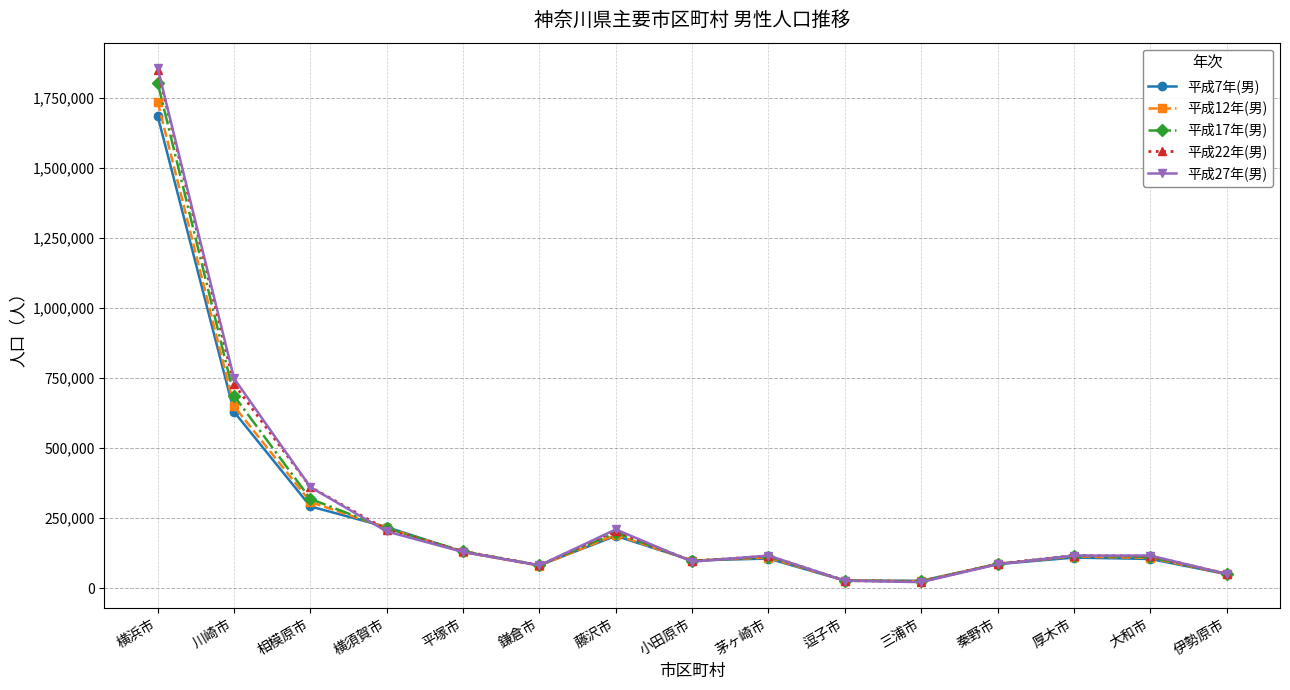

True or false: 平成22年(男) has a value of 361394 at 相模原市.

True